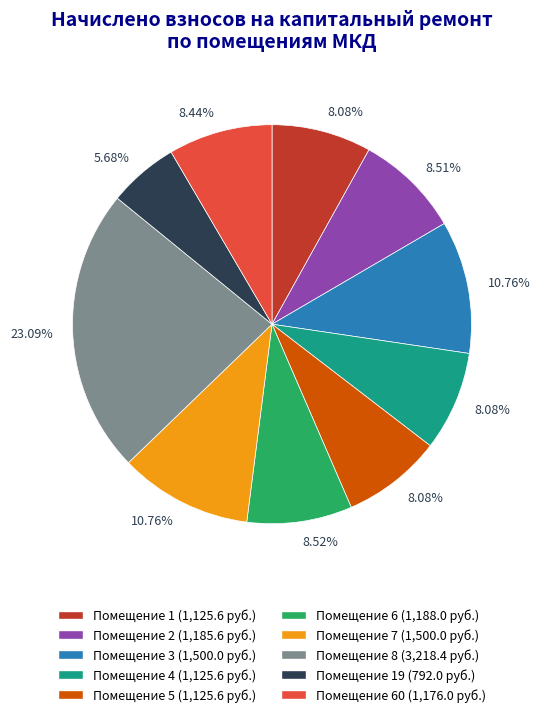

What is the ratio of the value at Помещение 2 (1,185.6 руб.) to the value at Помещение 19 (792.0 руб.)?

1.5